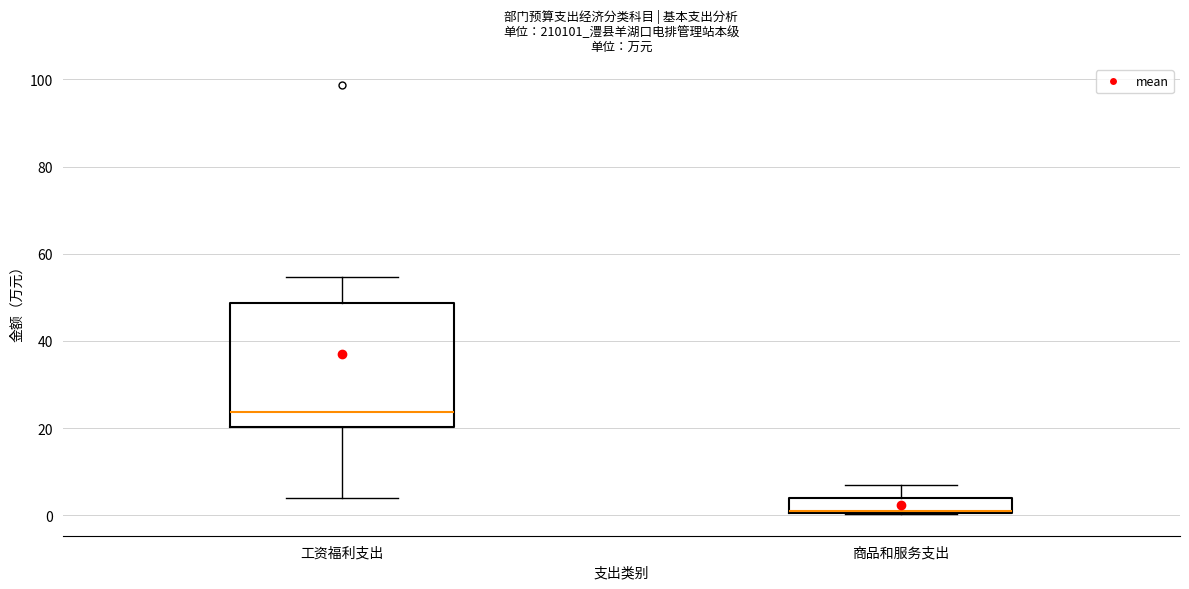

Reading left to right, transcribe this box plot: for each box, give where its median line is, the range the box spans, and where its two whiskers end, as read against the y-axis. The values are not printed on the chart, so give them approximately, as read against the axis.

工资福利支出: median 24, box 20 to 48, whiskers 4 to 54
商品和服务支出: median 2, box 0 to 4, whiskers 0 to 6